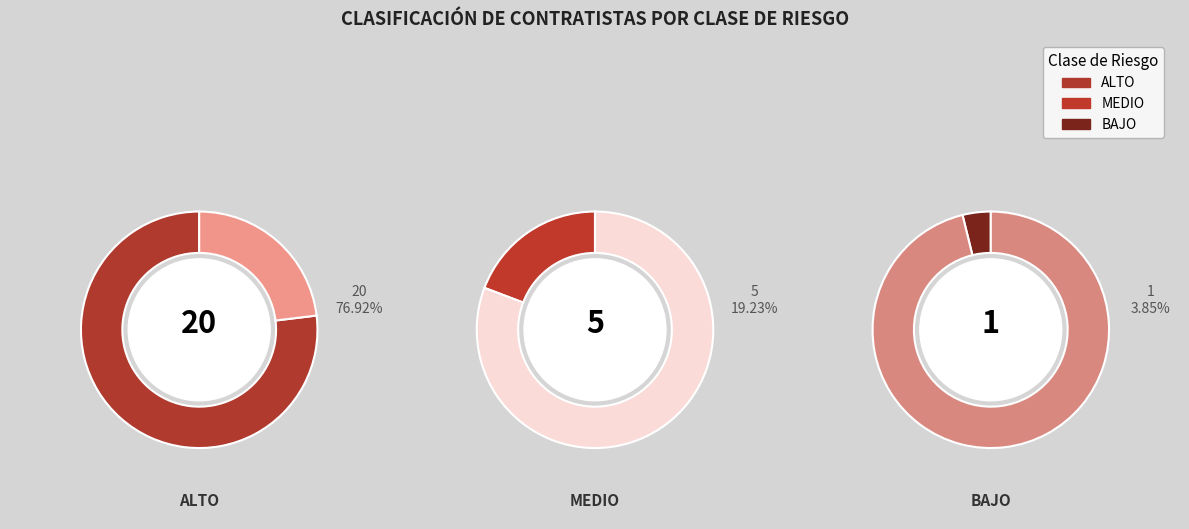

To the nearest percent, what percentage of the pie is MEDIO?

19%